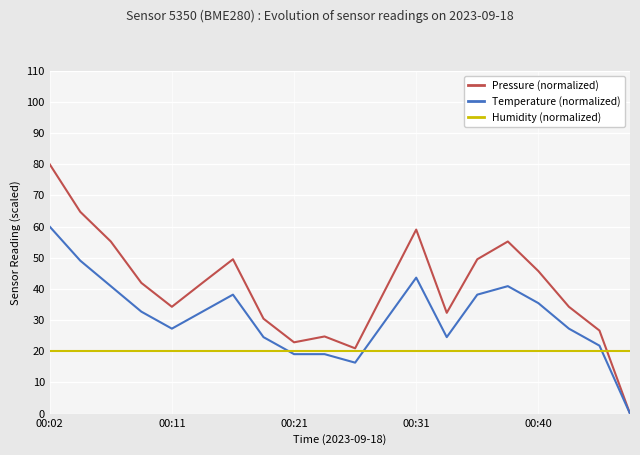

Which series has the largest total across all categories?

Pressure (normalized)